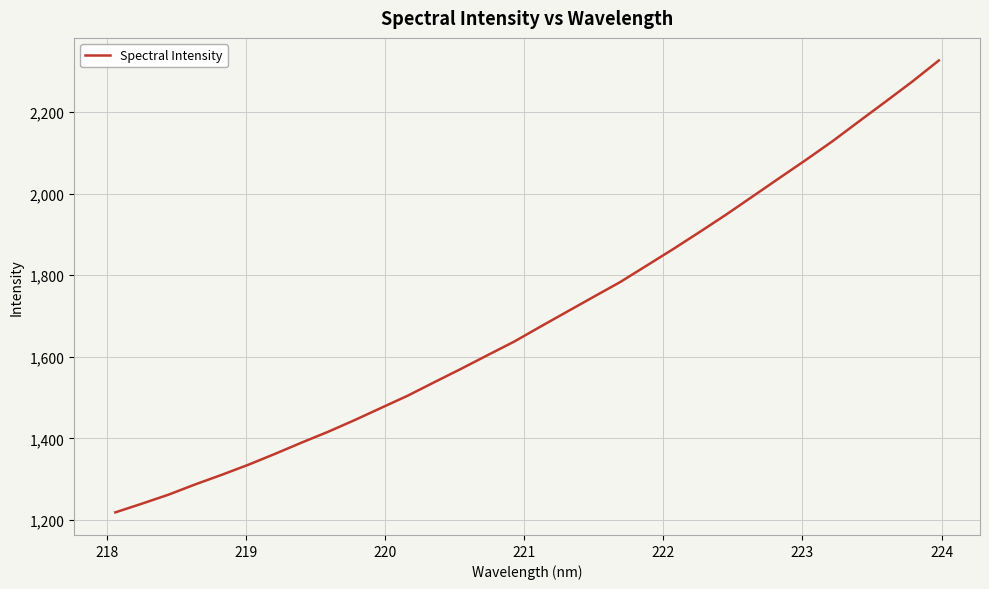

What is the greatest value displayed?

2326.7